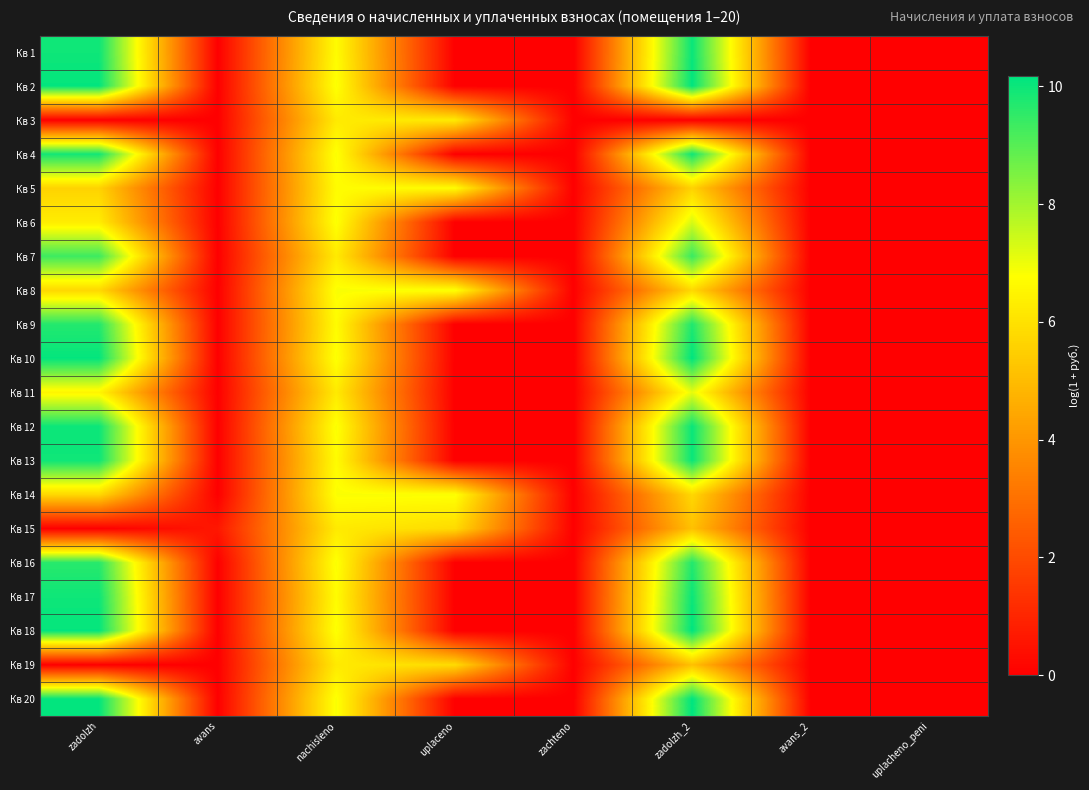

Reading left to right, extract all data points from this chart.

Кв 1: zadolzh=10.0	avans=0.0	nachisleno=6.7	uplaceno=0.0	zachteno=0.0	zadolzh_2=10.0	avans_2=0.0	uplacheno_peni=0.0
Кв 2: zadolzh=10.1	avans=0.0	nachisleno=6.8	uplaceno=0.0	zachteno=0.0	zadolzh_2=10.2	avans_2=0.0	uplacheno_peni=0.0
Кв 3: zadolzh=0.0	avans=0.0	nachisleno=6.2	uplaceno=6.2	zachteno=0.0	zadolzh_2=0.0	avans_2=0.0	uplacheno_peni=0.0
Кв 4: zadolzh=9.9	avans=0.0	nachisleno=6.9	uplaceno=0.0	zachteno=0.0	zadolzh_2=10.0	avans_2=0.0	uplacheno_peni=0.0
Кв 5: zadolzh=5.6	avans=0.0	nachisleno=6.7	uplaceno=6.7	zachteno=0.0	zadolzh_2=5.6	avans_2=0.0	uplacheno_peni=0.0
Кв 6: zadolzh=6.3	avans=0.0	nachisleno=6.8	uplaceno=0.0	zachteno=0.0	zadolzh_2=7.3	avans_2=0.0	uplacheno_peni=0.0
Кв 7: zadolzh=9.3	avans=0.0	nachisleno=6.2	uplaceno=0.0	zachteno=0.0	zadolzh_2=9.4	avans_2=0.0	uplacheno_peni=0.0
Кв 8: zadolzh=5.8	avans=0.0	nachisleno=6.9	uplaceno=6.9	zachteno=0.0	zadolzh_2=5.8	avans_2=0.0	uplacheno_peni=0.0
Кв 9: zadolzh=9.7	avans=0.0	nachisleno=6.7	uplaceno=0.0	zachteno=0.0	zadolzh_2=9.8	avans_2=0.0	uplacheno_peni=0.0
Кв 10: zadolzh=10.1	avans=0.0	nachisleno=6.8	uplaceno=0.0	zachteno=0.0	zadolzh_2=10.2	avans_2=0.0	uplacheno_peni=0.0
Кв 11: zadolzh=6.5	avans=0.0	nachisleno=6.2	uplaceno=0.0	zachteno=0.0	zadolzh_2=7.1	avans_2=0.0	uplacheno_peni=0.0
Кв 12: zadolzh=10.0	avans=0.0	nachisleno=6.9	uplaceno=0.0	zachteno=0.0	zadolzh_2=10.0	avans_2=0.0	uplacheno_peni=0.0
Кв 13: zadolzh=10.0	avans=0.0	nachisleno=6.7	uplaceno=0.0	zachteno=0.0	zadolzh_2=10.0	avans_2=0.0	uplacheno_peni=0.0
Кв 14: zadolzh=5.7	avans=0.0	nachisleno=6.8	uplaceno=6.8	zachteno=0.0	zadolzh_2=5.7	avans_2=0.0	uplacheno_peni=0.0
Кв 15: zadolzh=0.0	avans=0.6	nachisleno=6.2	uplaceno=5.8	zachteno=0.0	zadolzh_2=5.1	avans_2=0.0	uplacheno_peni=0.0
Кв 16: zadolzh=9.6	avans=0.0	nachisleno=6.9	uplaceno=0.0	zachteno=0.0	zadolzh_2=9.7	avans_2=0.0	uplacheno_peni=0.0
Кв 17: zadolzh=10.0	avans=0.0	nachisleno=6.7	uplaceno=0.0	zachteno=0.0	zadolzh_2=10.0	avans_2=0.0	uplacheno_peni=0.0
Кв 18: zadolzh=10.1	avans=0.0	nachisleno=6.8	uplaceno=0.0	zachteno=0.0	zadolzh_2=10.1	avans_2=0.0	uplacheno_peni=0.0
Кв 19: zadolzh=0.0	avans=0.0	nachisleno=6.2	uplaceno=5.8	zachteno=0.0	zadolzh_2=5.1	avans_2=0.0	uplacheno_peni=0.0
Кв 20: zadolzh=10.1	avans=0.0	nachisleno=6.9	uplaceno=0.0	zachteno=0.0	zadolzh_2=10.2	avans_2=0.0	uplacheno_peni=0.0